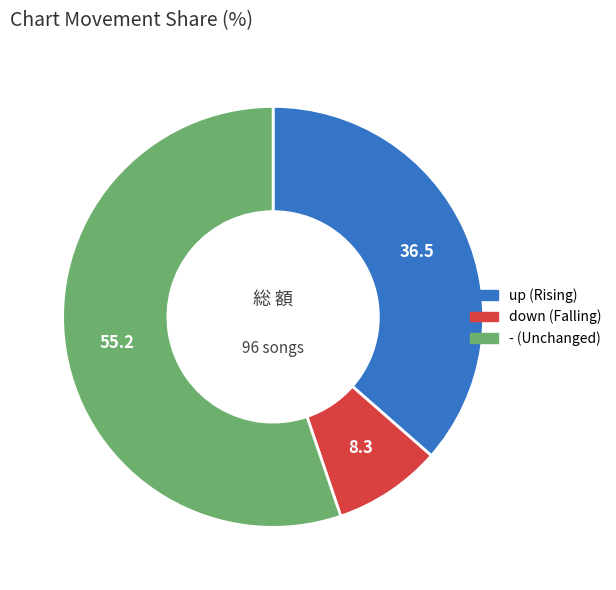

Between up and -, which is larger?

-